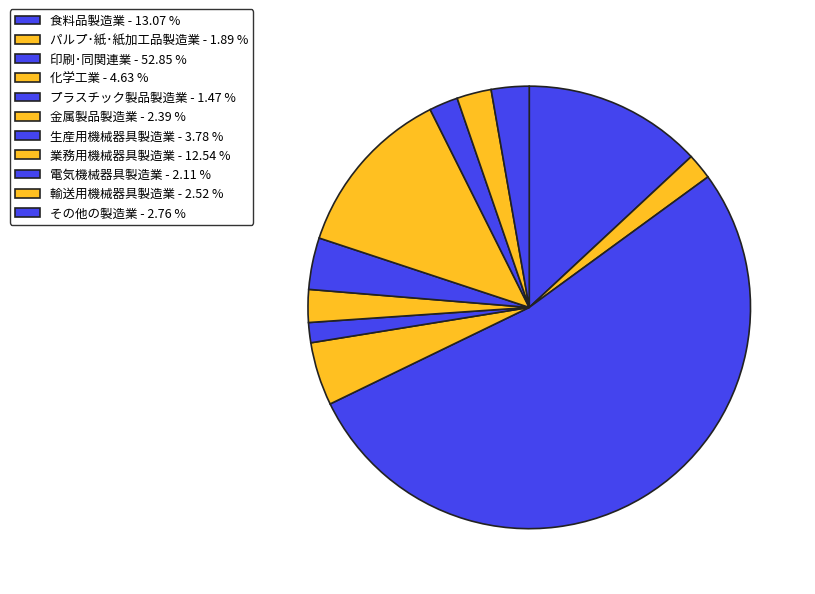

What percentage is the パルプ･紙･紙加工品製造業 slice, to the nearest percent?

2%